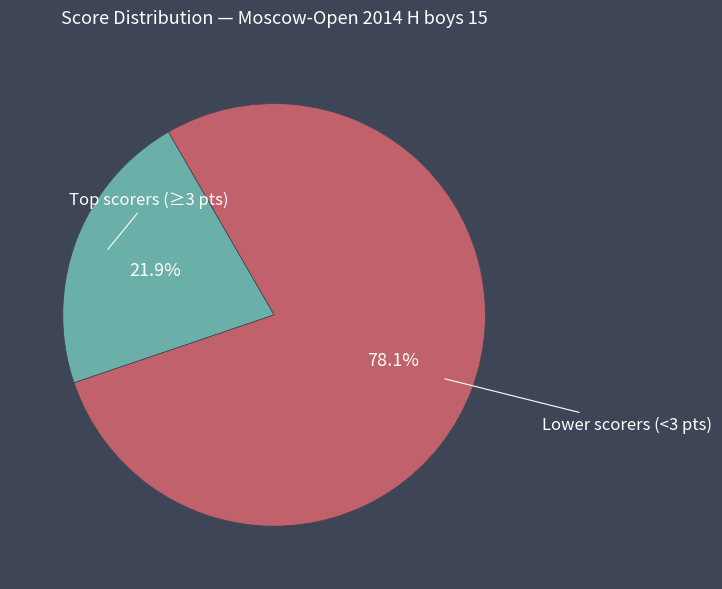

Does any single category account for the majority?

Yes